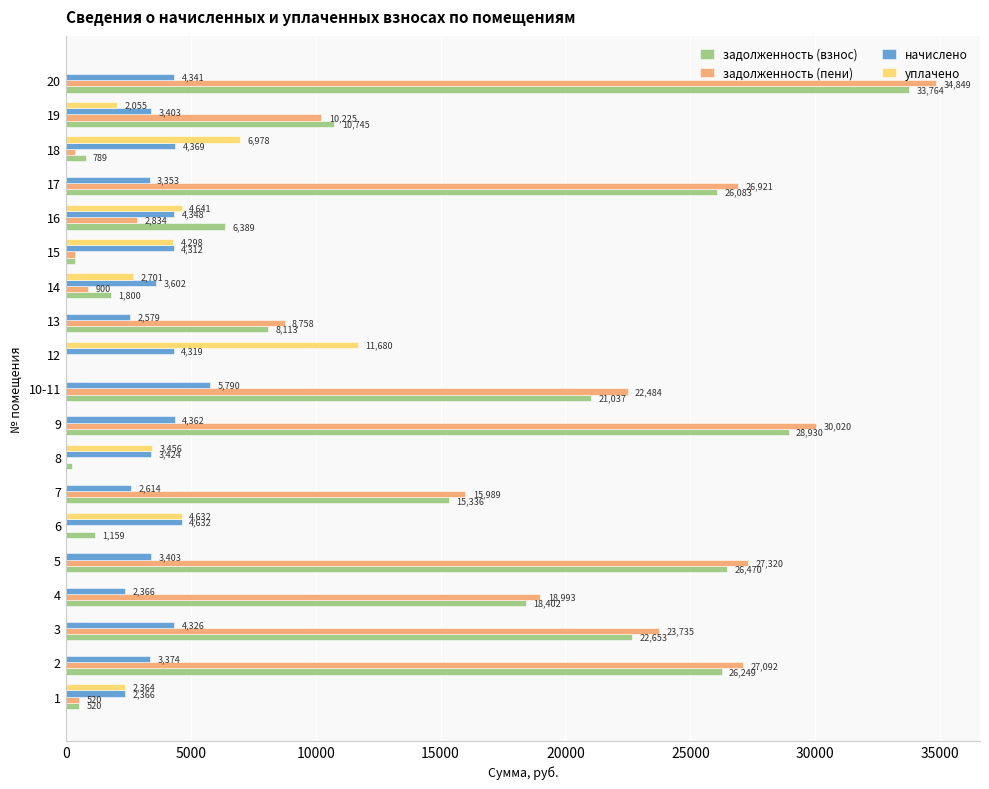

Which category has the highest value in the уплачено series?

12